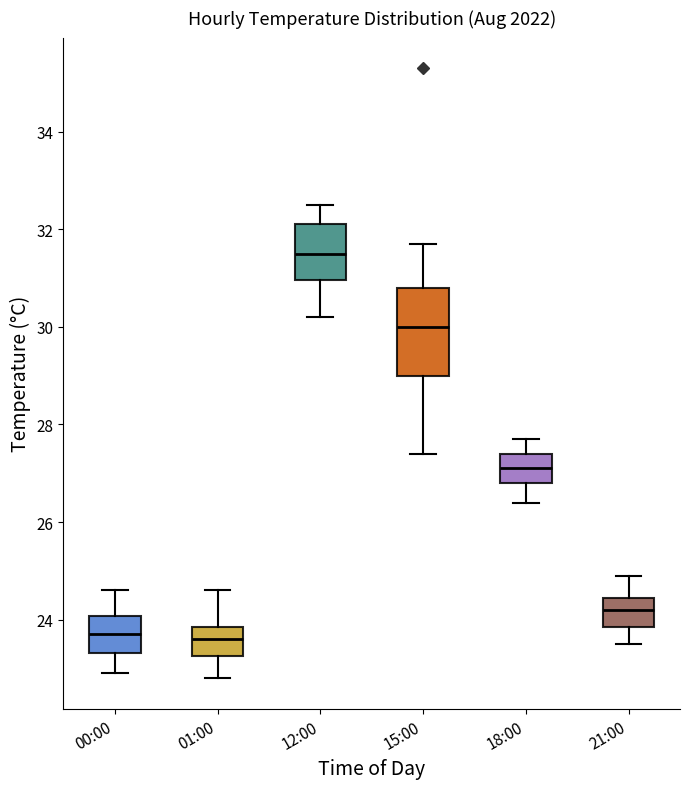

Which box is the tallest, from its lower edge to its upper edge?

15:00